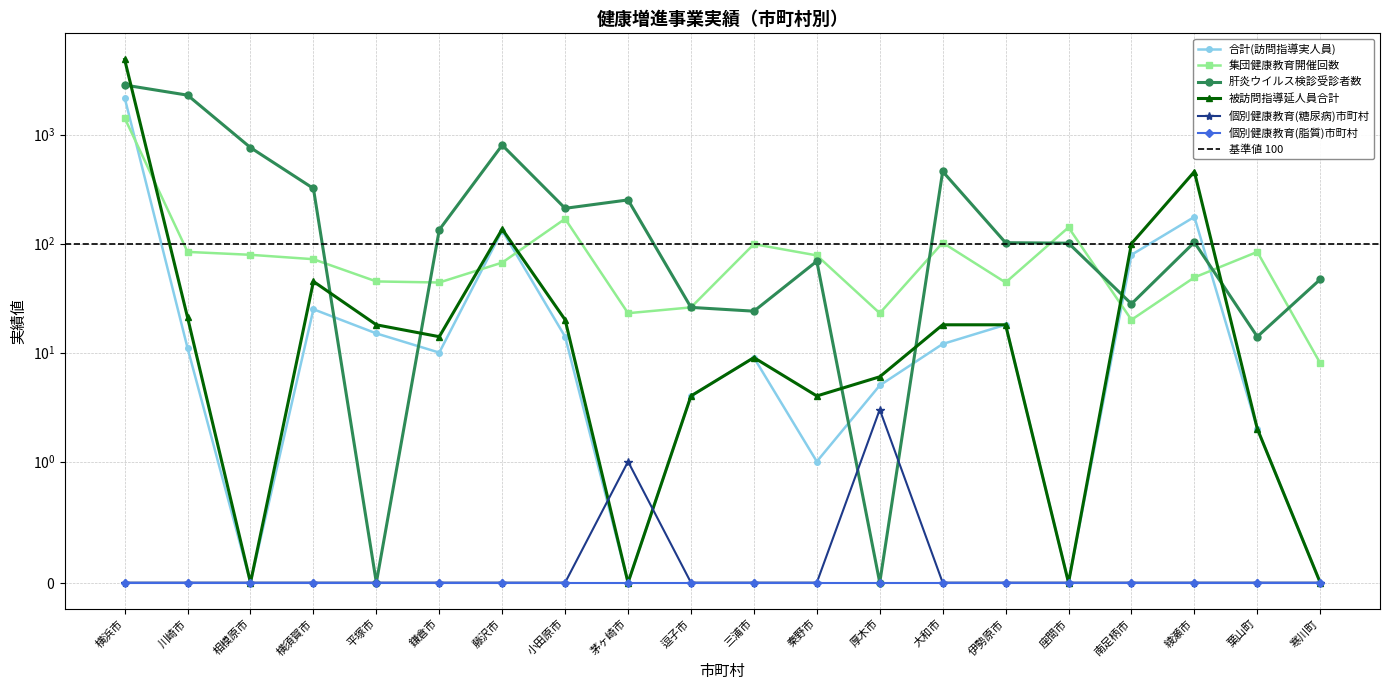

True or false: 集団健康教育開催回数 and 個別健康教育(糖尿病)市町村 intersect in this chart.

False